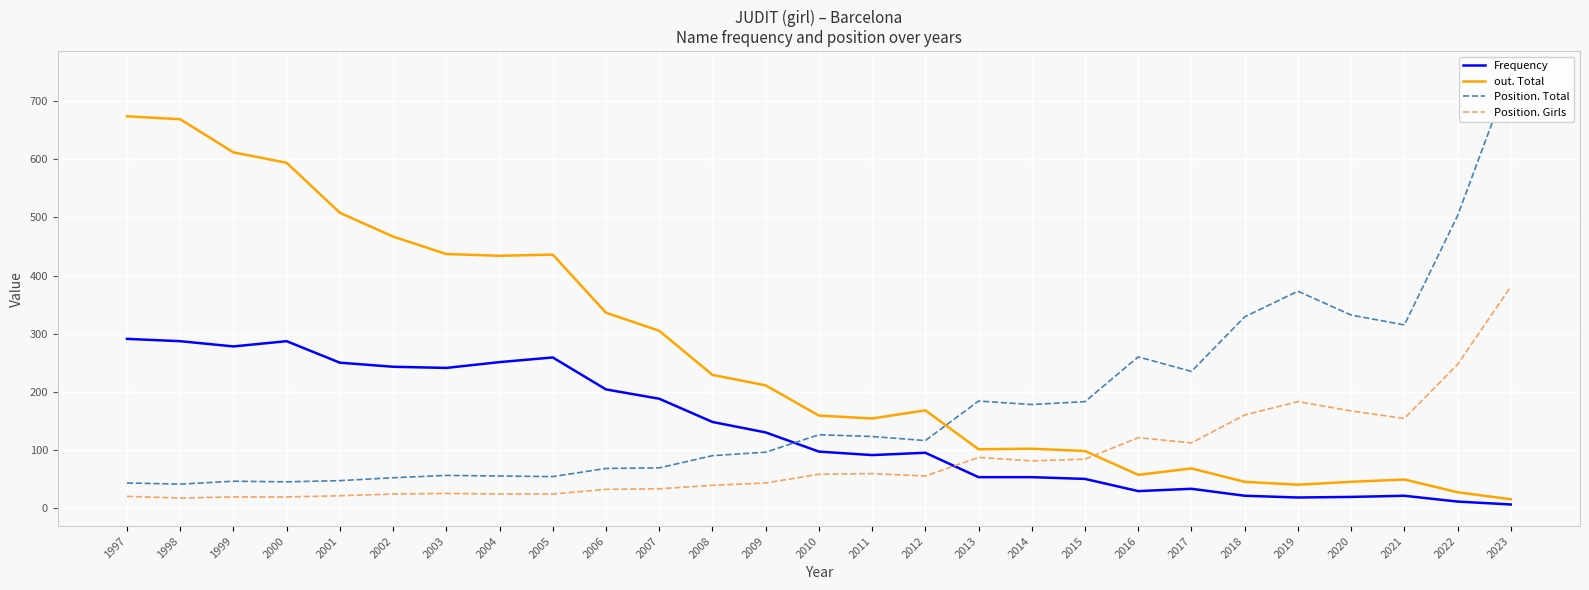

What is the maximum value for Position. Total?

749